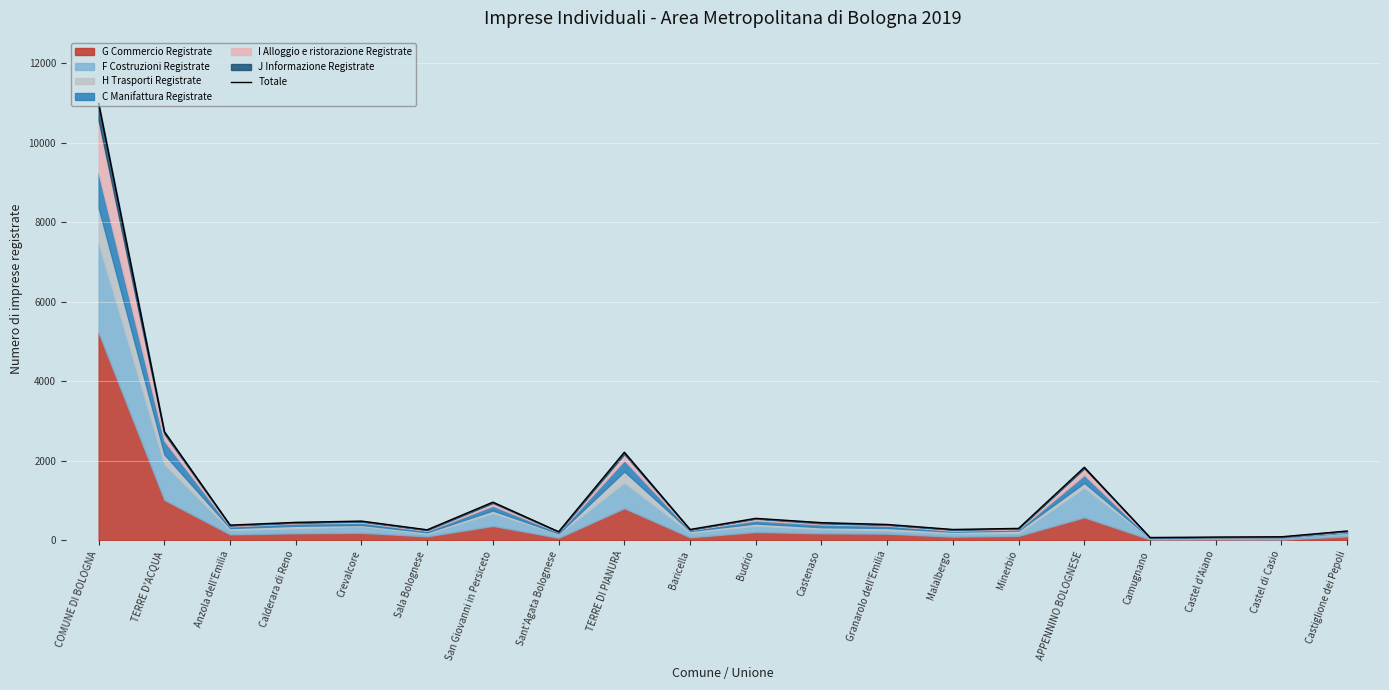

What is the label of the 12th point from the right?

TERRE DI PIANURA